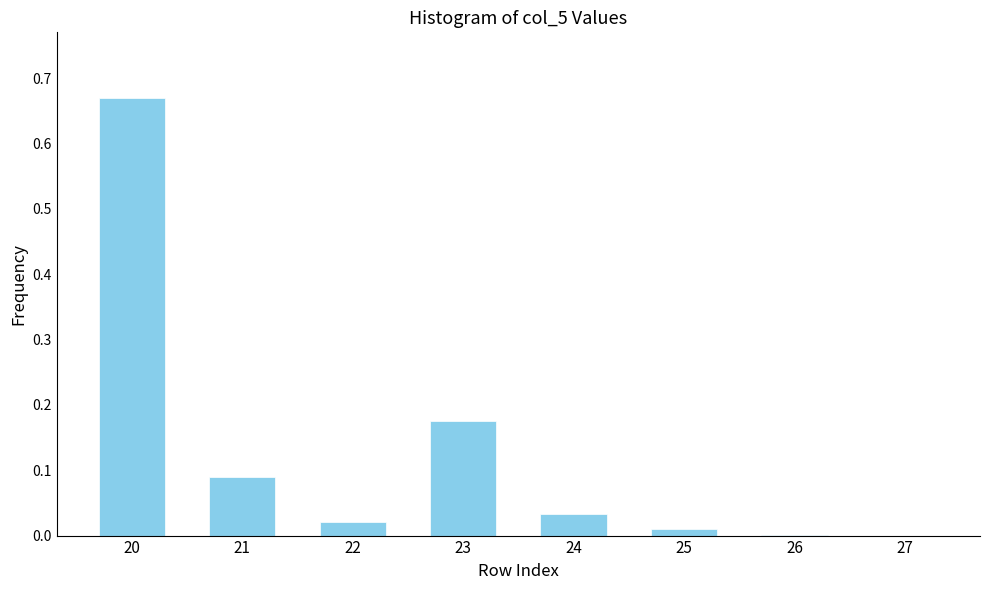

Between 23 and 20, which is larger?

20